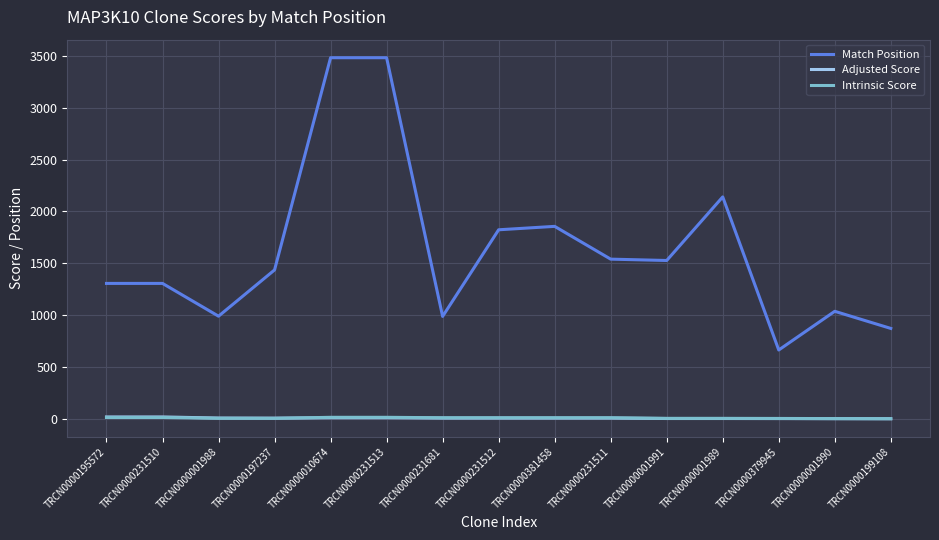

Which category has the lowest value in the Match Position series?

TRCN0000379945